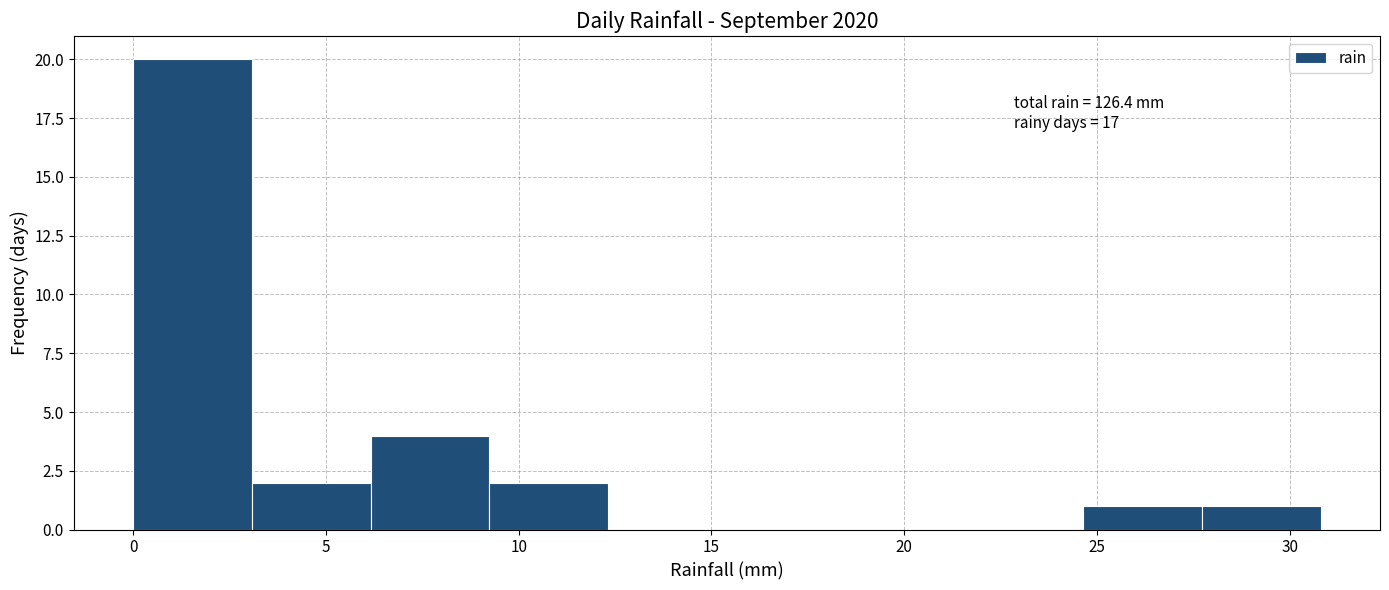

Which range on the x-axis has the tallest bar?

0.0 to 3.0